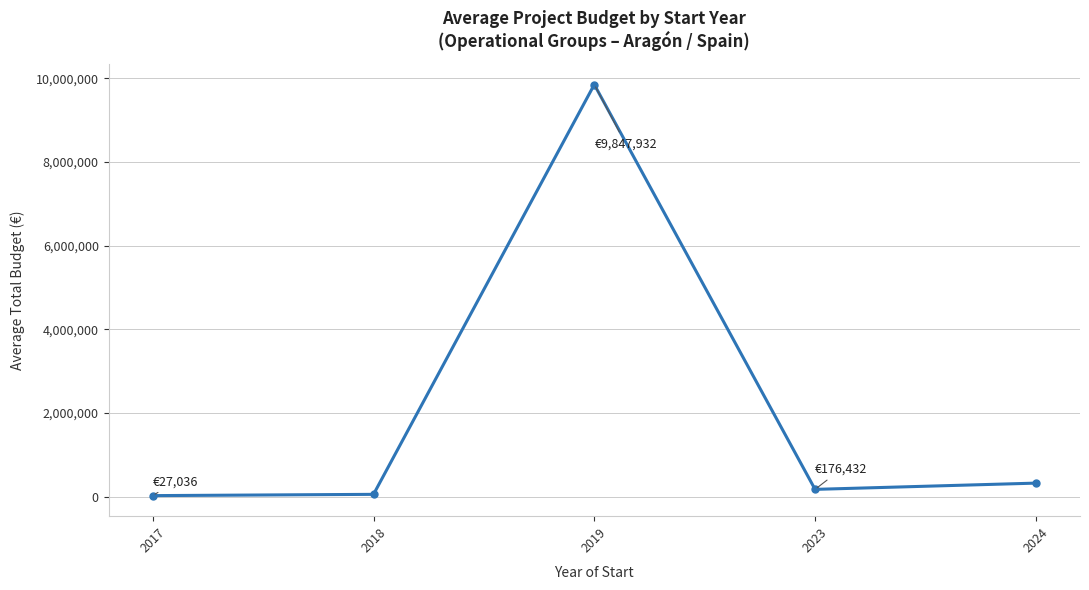

True or false: the data has more than 2 interior local peaks.

False